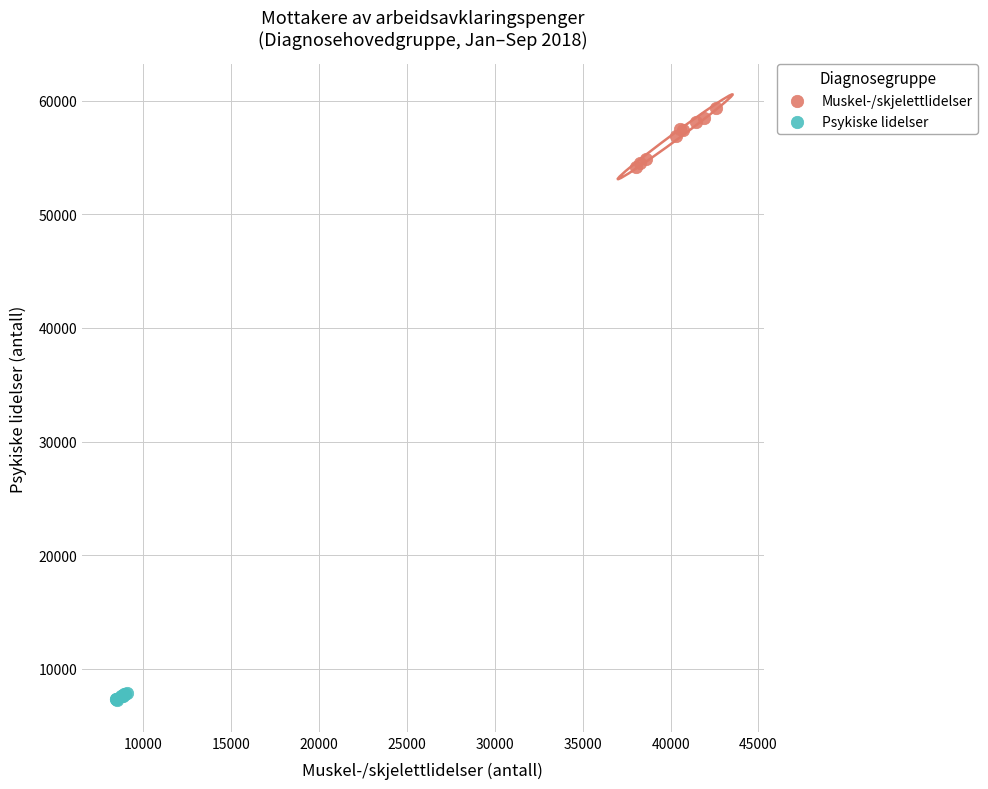

Which series contains the lowest Y value?

Psykiske lidelser